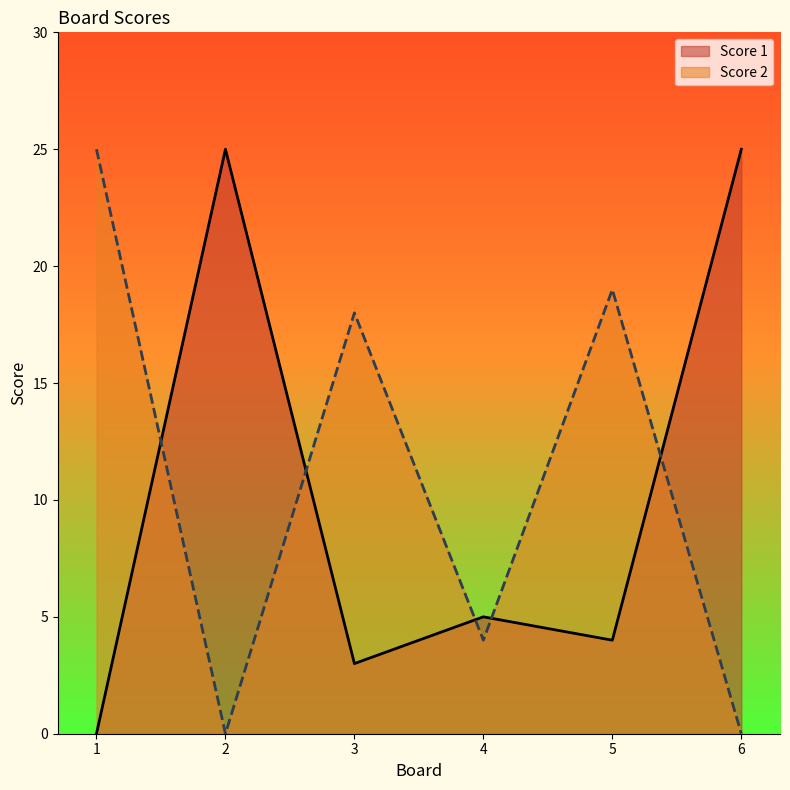

How many data points does each series have?

6